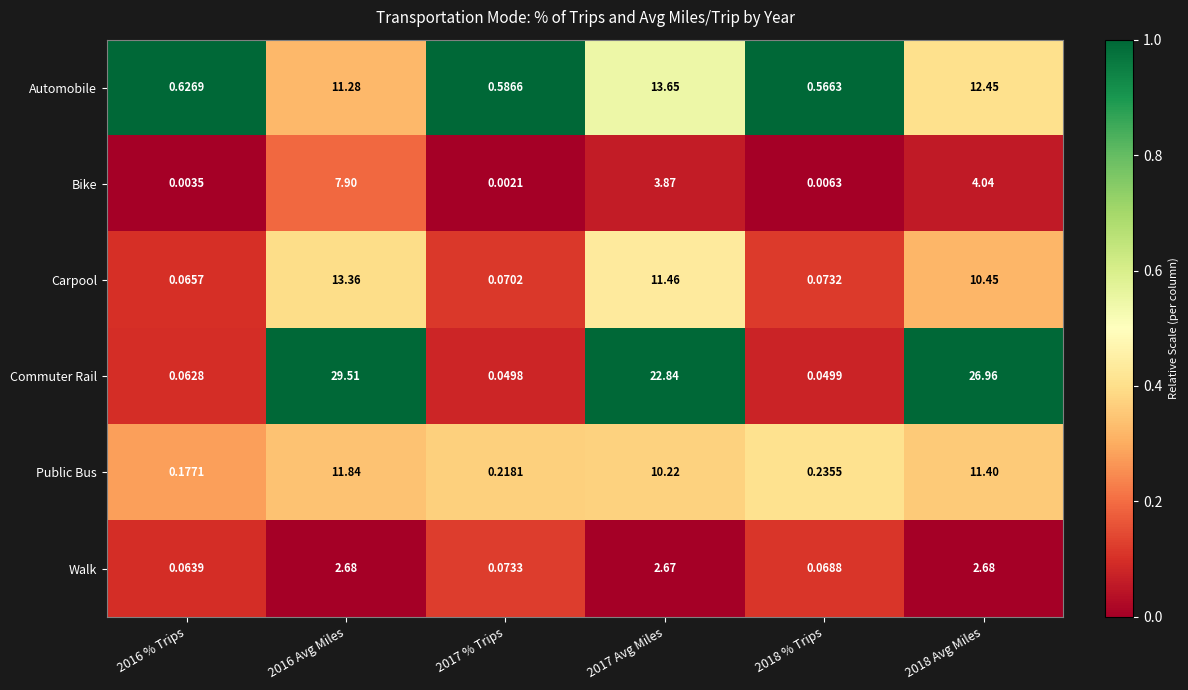

Which series has the largest range (max minus min)?

Commuter Rail